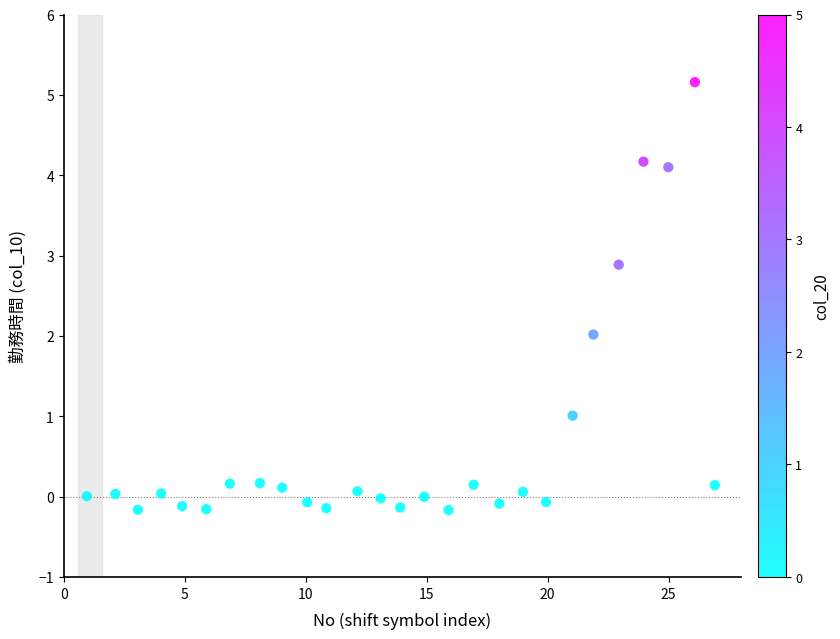

What is the range of X values (max minus min)?

25.9